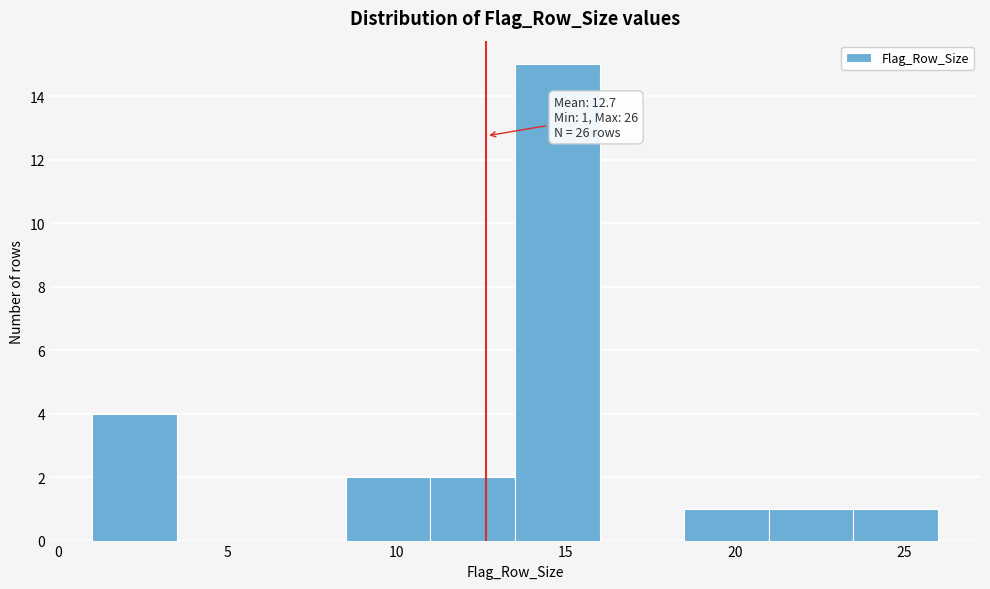

Over which range of the x-axis is the bar tallest?

13.5 to 16.0